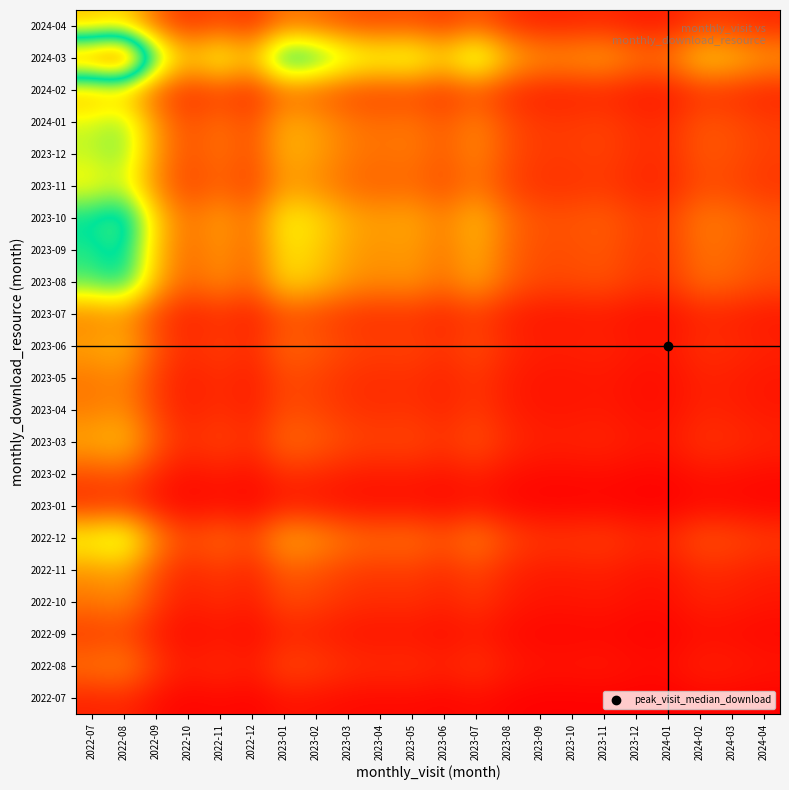

Reading left to right, what are all the values shown in this chart?

2022-07: 2022-07=0.4	2022-08=0.4	2022-09=0.2	2022-10=0.1	2022-11=0.2	2022-12=0.1	2023-01=0.2	2023-02=0.2	2023-03=0.2	2023-04=0.2	2023-05=0.2	2023-06=0.1	2023-07=0.2	2023-08=0.1	2023-09=0.1	2023-10=0.1	2023-11=0.1	2023-12=0.1	2024-01=0.1	2024-02=0.1	2024-03=0.1	2024-04=0.1
2022-08: 2022-07=1.1	2022-08=1.2	2022-09=0.6	2022-10=0.3	2022-11=0.5	2022-12=0.3	2023-01=0.7	2023-02=0.6	2023-03=0.5	2023-04=0.5	2023-05=0.5	2023-06=0.4	2023-07=0.5	2023-08=0.3	2023-09=0.3	2023-10=0.3	2023-11=0.3	2023-12=0.2	2024-01=0.2	2024-02=0.4	2024-03=0.3	2024-04=0.3
2022-09: 2022-07=0.6	2022-08=0.6	2022-09=0.3	2022-10=0.2	2022-11=0.2	2022-12=0.2	2023-01=0.4	2023-02=0.3	2023-03=0.3	2023-04=0.2	2023-05=0.3	2023-06=0.2	2023-07=0.3	2023-08=0.2	2023-09=0.1	2023-10=0.1	2023-11=0.1	2023-12=0.1	2024-01=0.1	2024-02=0.2	2024-03=0.2	2024-04=0.1
2022-10: 2022-07=1.1	2022-08=1.2	2022-09=0.6	2022-10=0.3	2022-11=0.5	2022-12=0.3	2023-01=0.7	2023-02=0.6	2023-03=0.5	2023-04=0.5	2023-05=0.5	2023-06=0.4	2023-07=0.5	2023-08=0.3	2023-09=0.3	2023-10=0.3	2023-11=0.3	2023-12=0.2	2024-01=0.2	2024-02=0.4	2024-03=0.3	2024-04=0.3
2022-11: 2022-07=1.4	2022-08=1.5	2022-09=0.7	2022-10=0.4	2022-11=0.6	2022-12=0.4	2023-01=0.9	2023-02=0.8	2023-03=0.6	2023-04=0.6	2023-05=0.6	2023-06=0.5	2023-07=0.7	2023-08=0.4	2023-09=0.3	2023-10=0.3	2023-11=0.3	2023-12=0.3	2024-01=0.3	2024-02=0.4	2024-03=0.4	2024-04=0.3
2022-12: 2022-07=2.4	2022-08=2.7	2022-09=1.3	2022-10=0.7	2022-11=1.0	2022-12=0.7	2023-01=1.5	2023-02=1.4	2023-03=1.1	2023-04=1.0	2023-05=1.1	2023-06=0.8	2023-07=1.2	2023-08=0.7	2023-09=0.6	2023-10=0.6	2023-11=0.6	2023-12=0.5	2024-01=0.5	2024-02=0.8	2024-03=0.7	2024-04=0.6
2023-01: 2022-07=0.5	2022-08=0.5	2022-09=0.3	2022-10=0.1	2022-11=0.2	2022-12=0.1	2023-01=0.3	2023-02=0.3	2023-03=0.2	2023-04=0.2	2023-05=0.2	2023-06=0.2	2023-07=0.2	2023-08=0.1	2023-09=0.1	2023-10=0.1	2023-11=0.1	2023-12=0.1	2024-01=0.1	2024-02=0.2	2024-03=0.1	2024-04=0.1
2023-02: 2022-07=0.7	2022-08=0.8	2022-09=0.4	2022-10=0.2	2022-11=0.3	2022-12=0.2	2023-01=0.5	2023-02=0.4	2023-03=0.3	2023-04=0.3	2023-05=0.3	2023-06=0.2	2023-07=0.4	2023-08=0.2	2023-09=0.2	2023-10=0.2	2023-11=0.2	2023-12=0.1	2024-01=0.1	2024-02=0.2	2024-03=0.2	2024-04=0.2
2023-03: 2022-07=1.6	2022-08=1.8	2022-09=0.9	2022-10=0.5	2022-11=0.7	2022-12=0.5	2023-01=1.0	2023-02=0.9	2023-03=0.7	2023-04=0.7	2023-05=0.7	2023-06=0.5	2023-07=0.8	2023-08=0.5	2023-09=0.4	2023-10=0.4	2023-11=0.4	2023-12=0.3	2024-01=0.3	2024-02=0.5	2024-03=0.5	2024-04=0.4
2023-04: 2022-07=1.2	2022-08=1.3	2022-09=0.6	2022-10=0.3	2022-11=0.5	2022-12=0.3	2023-01=0.7	2023-02=0.7	2023-03=0.5	2023-04=0.5	2023-05=0.5	2023-06=0.4	2023-07=0.6	2023-08=0.3	2023-09=0.3	2023-10=0.3	2023-11=0.3	2023-12=0.2	2024-01=0.2	2024-02=0.4	2024-03=0.3	2024-04=0.3
2023-05: 2022-07=1.1	2022-08=1.2	2022-09=0.6	2022-10=0.3	2022-11=0.5	2022-12=0.3	2023-01=0.7	2023-02=0.6	2023-03=0.5	2023-04=0.5	2023-05=0.5	2023-06=0.4	2023-07=0.5	2023-08=0.3	2023-09=0.3	2023-10=0.3	2023-11=0.3	2023-12=0.2	2024-01=0.2	2024-02=0.4	2024-03=0.3	2024-04=0.3
2023-06: 2022-07=1.5	2022-08=1.7	2022-09=0.8	2022-10=0.5	2022-11=0.6	2022-12=0.4	2023-01=1.0	2023-02=0.9	2023-03=0.7	2023-04=0.6	2023-05=0.7	2023-06=0.5	2023-07=0.7	2023-08=0.5	2023-09=0.3	2023-10=0.4	2023-11=0.4	2023-12=0.3	2024-01=0.3	2024-02=0.5	2024-03=0.5	2024-04=0.4
2023-07: 2022-07=1.2	2022-08=1.3	2022-09=0.6	2022-10=0.3	2022-11=0.5	2022-12=0.3	2023-01=0.7	2023-02=0.7	2023-03=0.5	2023-04=0.5	2023-05=0.5	2023-06=0.4	2023-07=0.6	2023-08=0.3	2023-09=0.3	2023-10=0.3	2023-11=0.3	2023-12=0.2	2024-01=0.2	2024-02=0.4	2024-03=0.3	2024-04=0.3
2023-08: 2022-07=3.1	2022-08=3.5	2022-09=1.7	2022-10=0.9	2022-11=1.3	2022-12=0.9	2023-01=2.0	2023-02=1.8	2023-03=1.4	2023-04=1.3	2023-05=1.4	2023-06=1.1	2023-07=1.5	2023-08=0.9	2023-09=0.7	2023-10=0.7	2023-11=0.8	2023-12=0.6	2024-01=0.6	2024-02=1.0	2024-03=0.9	2024-04=0.8
2023-09: 2022-07=3.3	2022-08=3.6	2022-09=1.8	2022-10=1.0	2022-11=1.4	2022-12=1.0	2023-01=2.1	2023-02=1.9	2023-03=1.5	2023-04=1.3	2023-05=1.4	2023-06=1.1	2023-07=1.6	2023-08=1.0	2023-09=0.7	2023-10=0.8	2023-11=0.8	2023-12=0.6	2024-01=0.6	2024-02=1.1	2024-03=1.0	2024-04=0.8
2023-10: 2022-07=3.5	2022-08=3.9	2022-09=1.9	2022-10=1.1	2022-11=1.5	2022-12=1.0	2023-01=2.2	2023-02=2.0	2023-03=1.6	2023-04=1.5	2023-05=1.6	2023-06=1.2	2023-07=1.7	2023-08=1.0	2023-09=0.8	2023-10=0.8	2023-11=0.9	2023-12=0.7	2024-01=0.7	2024-02=1.1	2024-03=1.1	2024-04=0.9
2023-11: 2022-07=2.2	2022-08=2.5	2022-09=1.2	2022-10=0.7	2022-11=0.9	2022-12=0.6	2023-01=1.4	2023-02=1.3	2023-03=1.0	2023-04=0.9	2023-05=1.0	2023-06=0.7	2023-07=1.1	2023-08=0.7	2023-09=0.5	2023-10=0.5	2023-11=0.6	2023-12=0.4	2024-01=0.4	2024-02=0.7	2024-03=0.7	2024-04=0.5
2023-12: 2022-07=2.6	2022-08=2.9	2022-09=1.4	2022-10=0.8	2022-11=1.1	2022-12=0.8	2023-01=1.6	2023-02=1.5	2023-03=1.2	2023-04=1.1	2023-05=1.1	2023-06=0.9	2023-07=1.3	2023-08=0.8	2023-09=0.6	2023-10=0.6	2023-11=0.7	2023-12=0.5	2024-01=0.5	2024-02=0.8	2024-03=0.8	2024-04=0.6
2024-01: 2022-07=2.5	2022-08=2.8	2022-09=1.4	2022-10=0.8	2022-11=1.1	2022-12=0.7	2023-01=1.6	2023-02=1.5	2023-03=1.1	2023-04=1.0	2023-05=1.1	2023-06=0.9	2023-07=1.2	2023-08=0.7	2023-09=0.6	2023-10=0.6	2023-11=0.6	2023-12=0.5	2024-01=0.5	2024-02=0.8	2024-03=0.8	2024-04=0.6
2024-02: 2022-07=1.5	2022-08=1.7	2022-09=0.8	2022-10=0.5	2022-11=0.6	2022-12=0.4	2023-01=1.0	2023-02=0.9	2023-03=0.7	2023-04=0.6	2023-05=0.7	2023-06=0.5	2023-07=0.7	2023-08=0.5	2023-09=0.3	2023-10=0.4	2023-11=0.4	2023-12=0.3	2024-01=0.3	2024-02=0.5	2024-03=0.5	2024-04=0.4
2024-03: 2022-07=6.1	2022-08=6.8	2022-09=3.3	2022-10=1.8	2022-11=2.6	2022-12=1.8	2023-01=3.8	2023-02=3.5	2023-03=2.7	2023-04=2.5	2023-05=2.7	2023-06=2.1	2023-07=2.9	2023-08=1.8	2023-09=1.4	2023-10=1.4	2023-11=1.5	2023-12=1.2	2024-01=1.1	2024-02=1.9	2024-03=1.8	2024-04=1.5
2024-04: 2022-07=1.7	2022-08=1.9	2022-09=0.9	2022-10=0.5	2022-11=0.7	2022-12=0.5	2023-01=1.1	2023-02=1.0	2023-03=0.8	2023-04=0.7	2023-05=0.8	2023-06=0.6	2023-07=0.8	2023-08=0.5	2023-09=0.4	2023-10=0.4	2023-11=0.4	2023-12=0.3	2024-01=0.3	2024-02=0.6	2024-03=0.5	2024-04=0.4